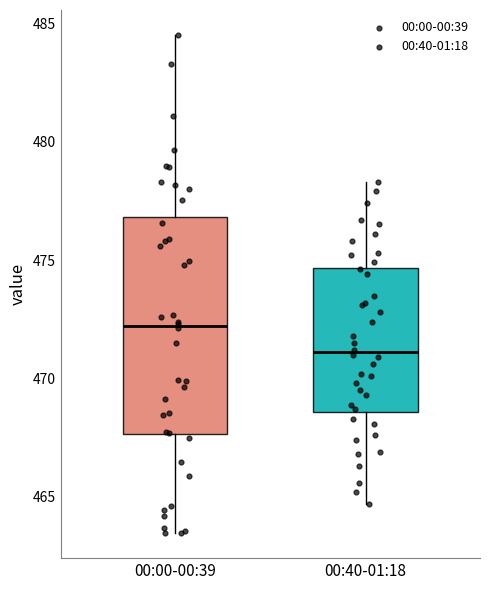

Where does the lower whisker of the box for 00:40-01:18 end on the y-axis? The values are not printed on the chart, so give them approximately, as read against the axis.

464.5